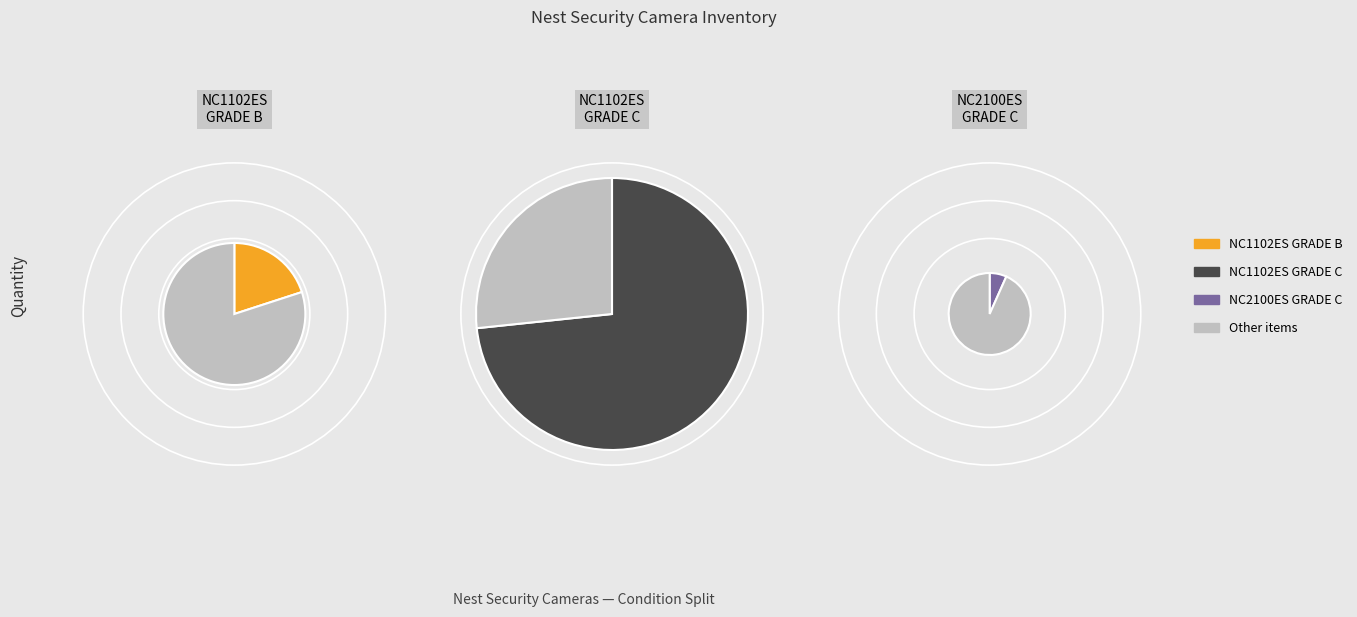

Rank the categories by value from lowest to highest.

NC2100ES GRADE C, NC1102ES GRADE B, NC1102ES GRADE C